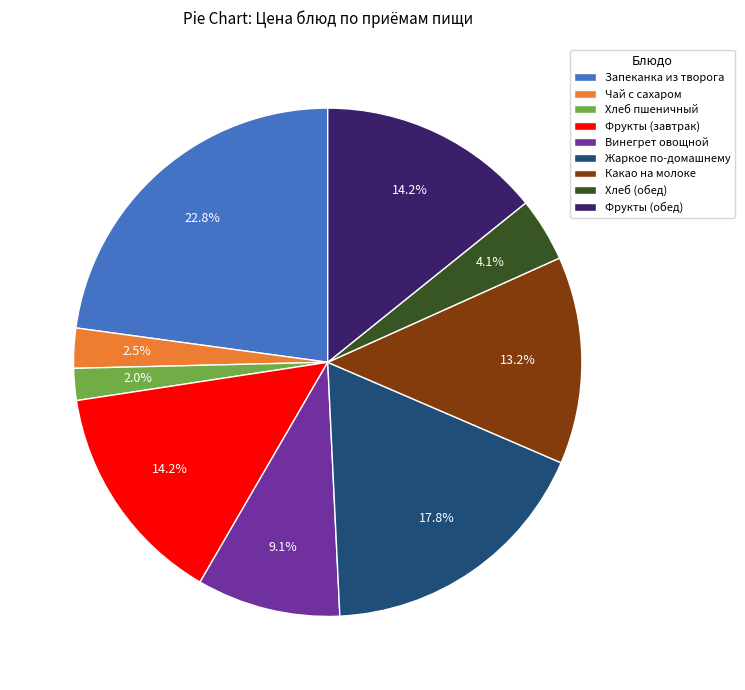

What is the largest slice in the pie chart?

Запеканка из творога